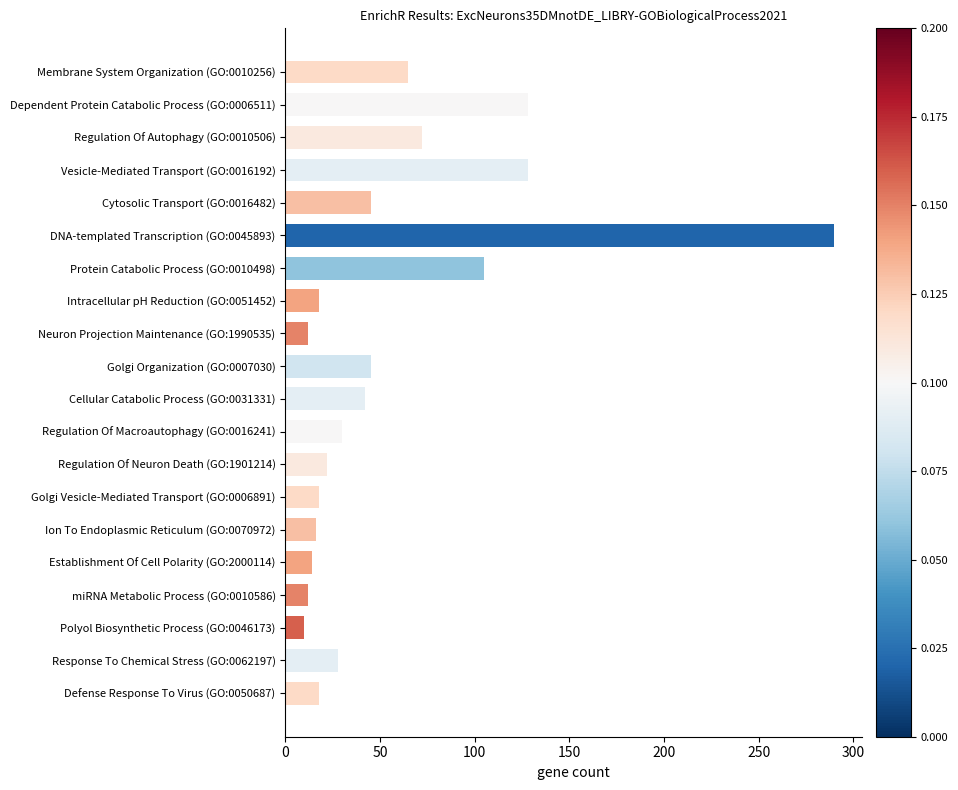

What is the average value?

56